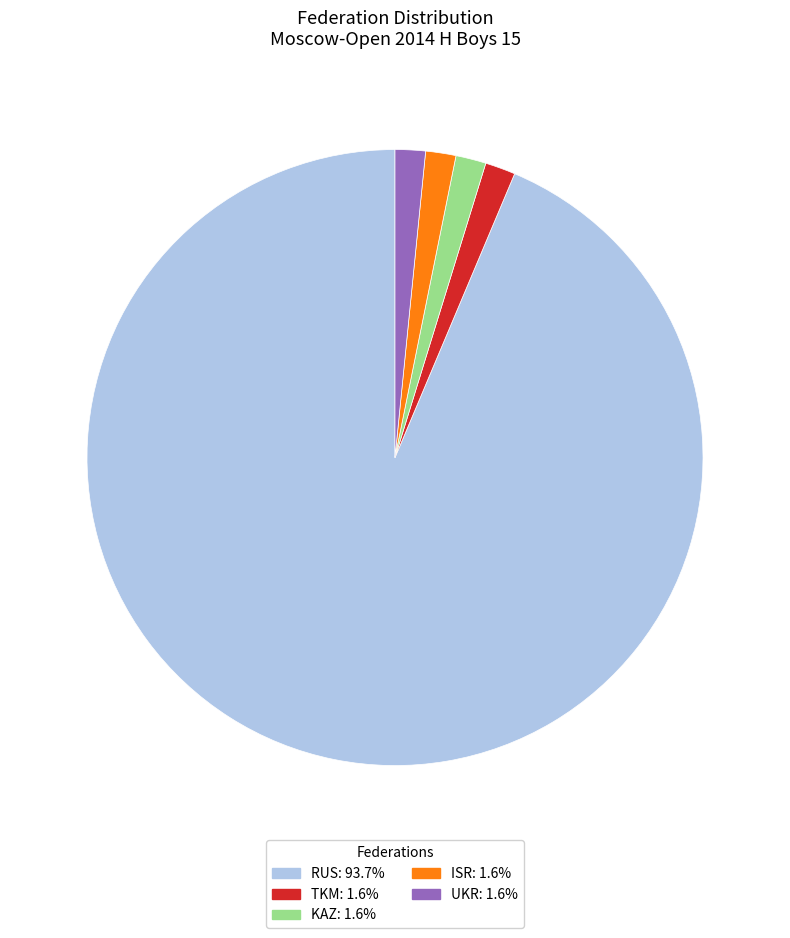

Is there a majority slice in this chart?

Yes